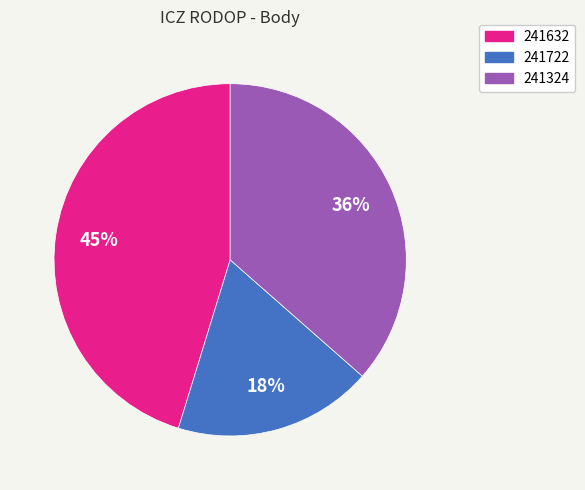

Which slice is the smallest?

241722